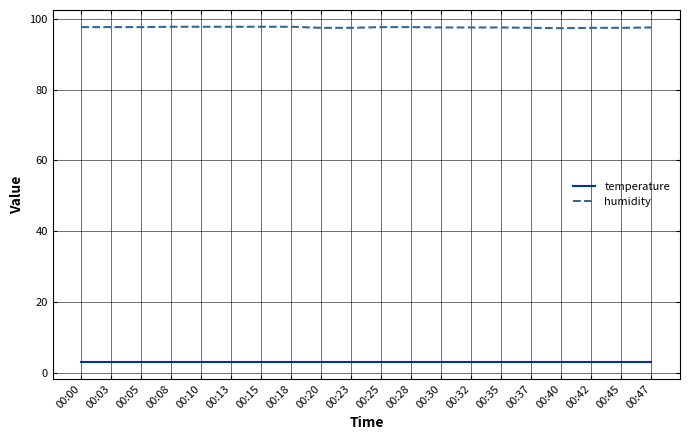

The value of humidity at 00:37 is 97.5. True or false?

True